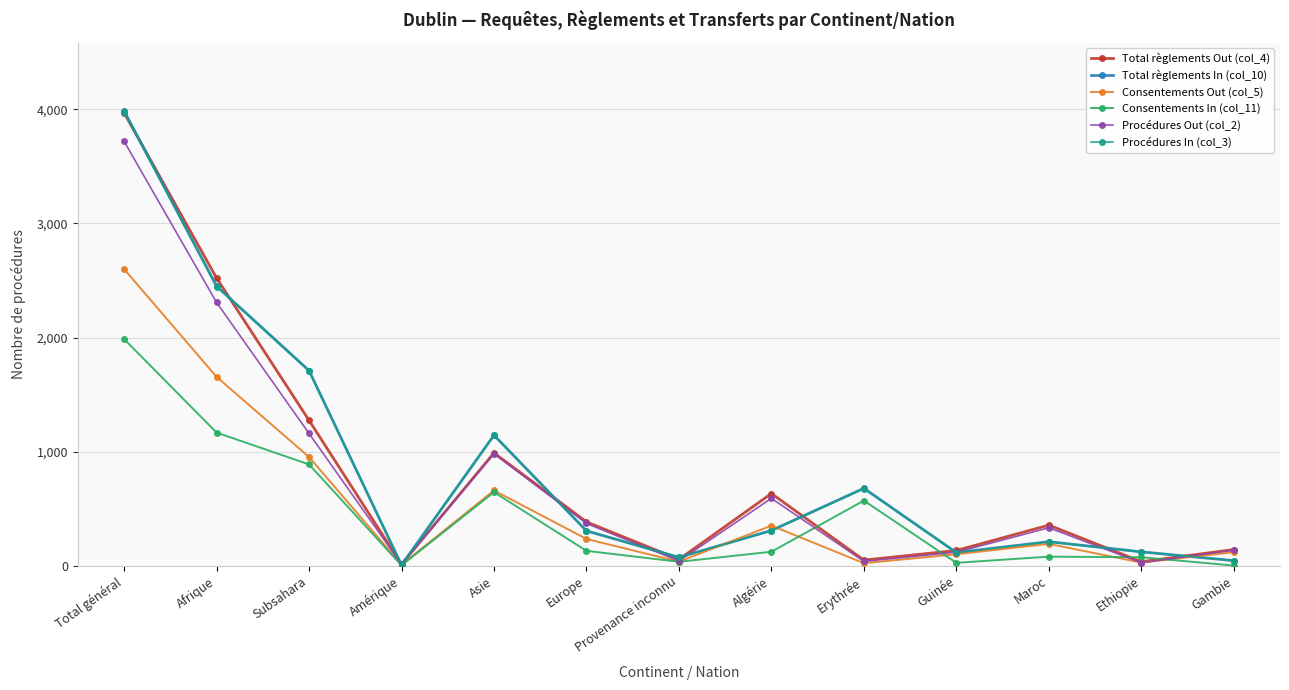

What is the spread (max minus min) of values at Subsahara?

822